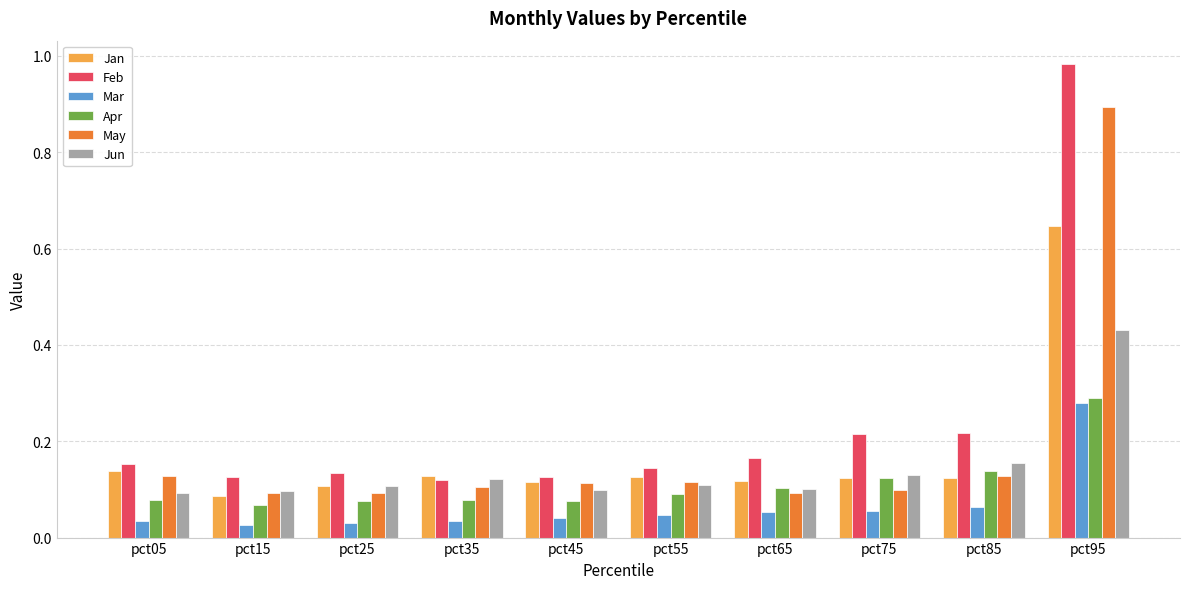

Is the value of Feb at pct75 greater than the value of Mar at pct15?

Yes